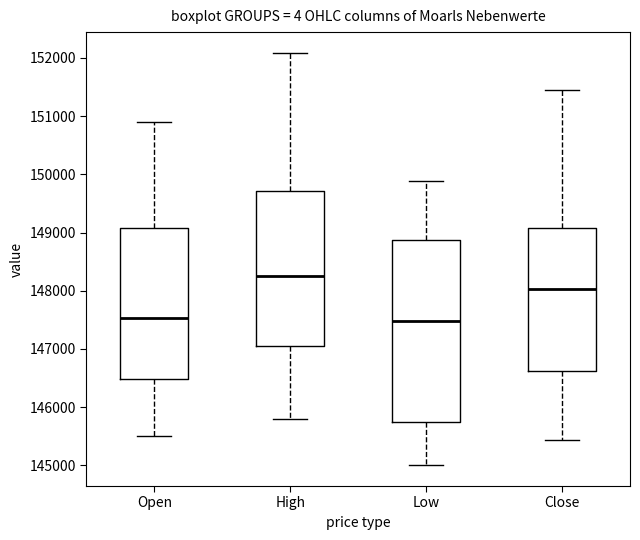

Reading left to right, transcribe this box plot: for each box, give where its median line is, the range the box spans, and where its two whiskers end, as read against the y-axis. The values are not printed on the chart, so give them approximately, as read against the axis.

Open: median 147500, box 146500 to 149100, whiskers 145500 to 150900
High: median 148300, box 147000 to 149700, whiskers 145800 to 152100
Low: median 147500, box 145700 to 148900, whiskers 145000 to 149900
Close: median 148000, box 146600 to 149100, whiskers 145400 to 151500